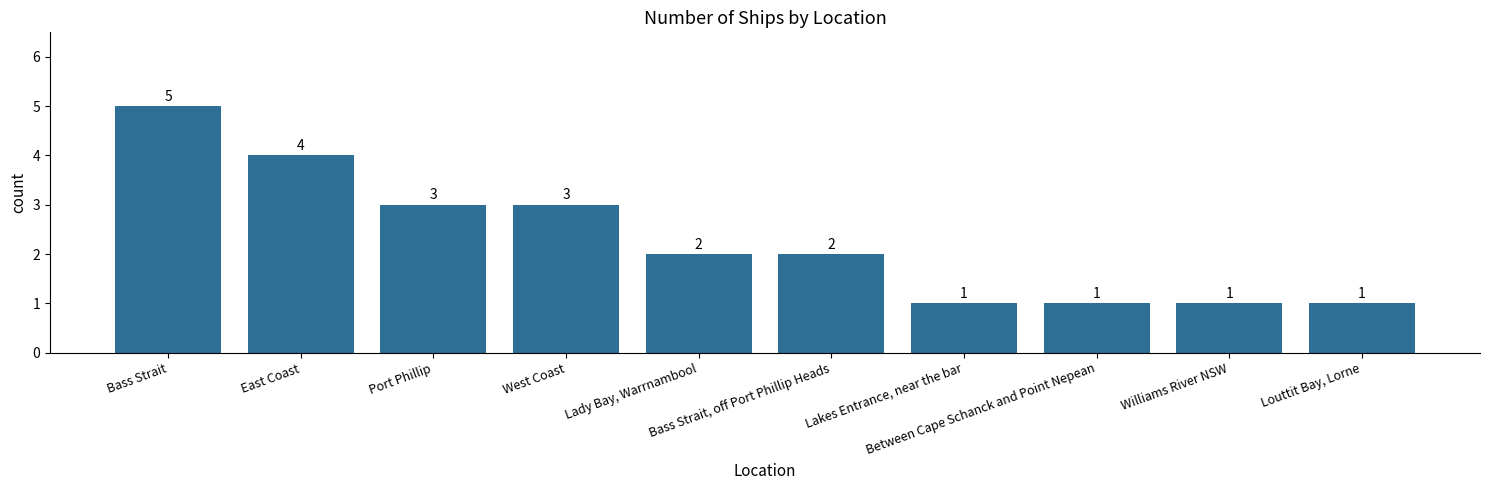

What is the minimum value shown in the chart?

1